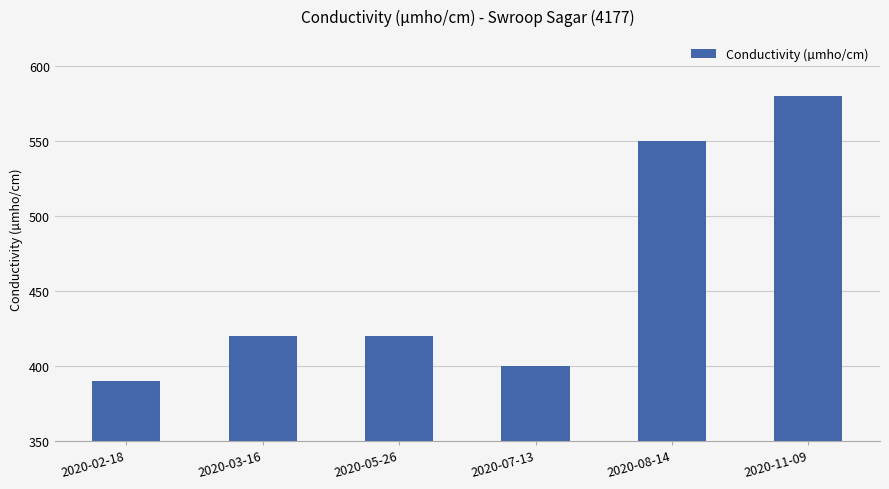

The value at 2020-07-13 is 624. True or false?

False